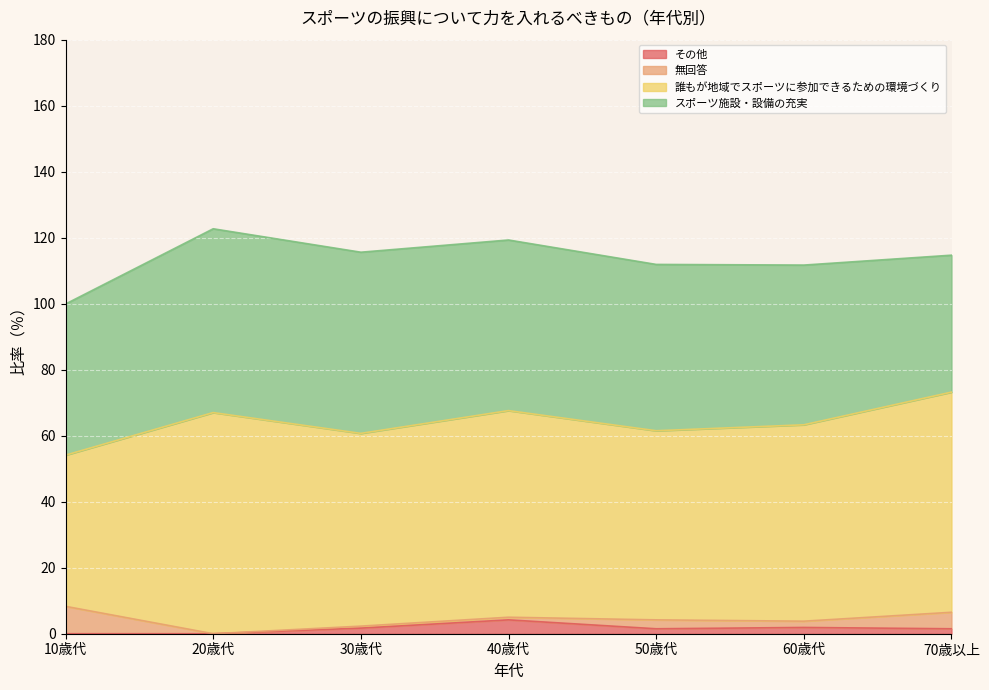

What is the lowest value of the スポーツ施設・設備の充実 series?

41.5